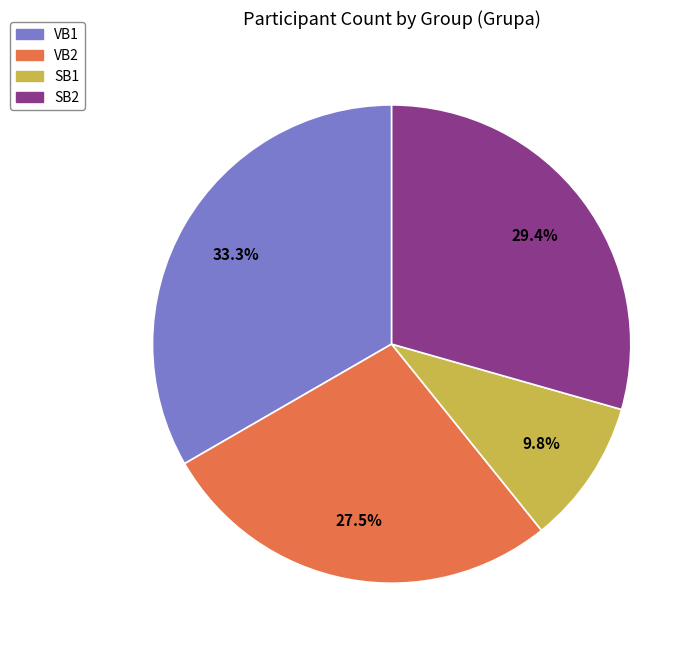

To the nearest percent, what is the difference between the largest and smallest slice percentages?

24%